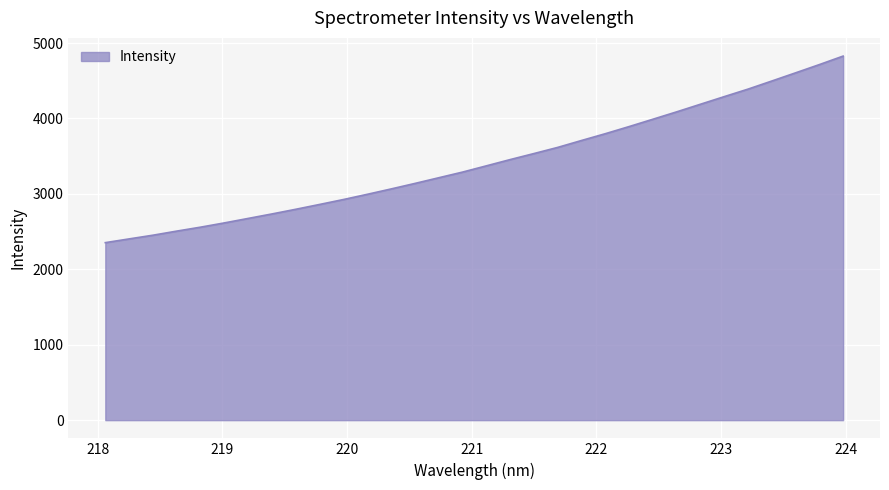

What is the minimum value shown in the chart?

2353.6